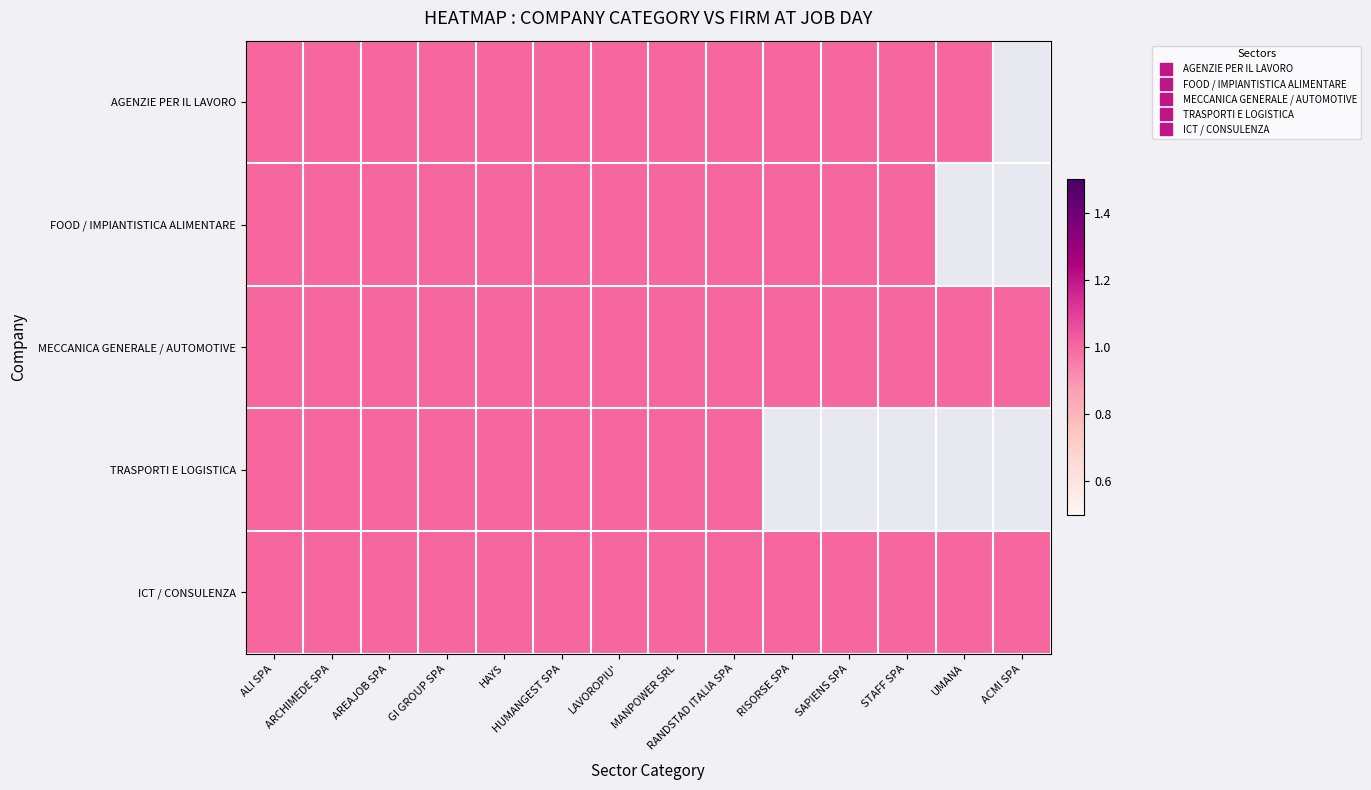

The FOOD / IMPIANTISTICA ALIMENTARE series shows 1 at HUMANGEST SPA. True or false?

True